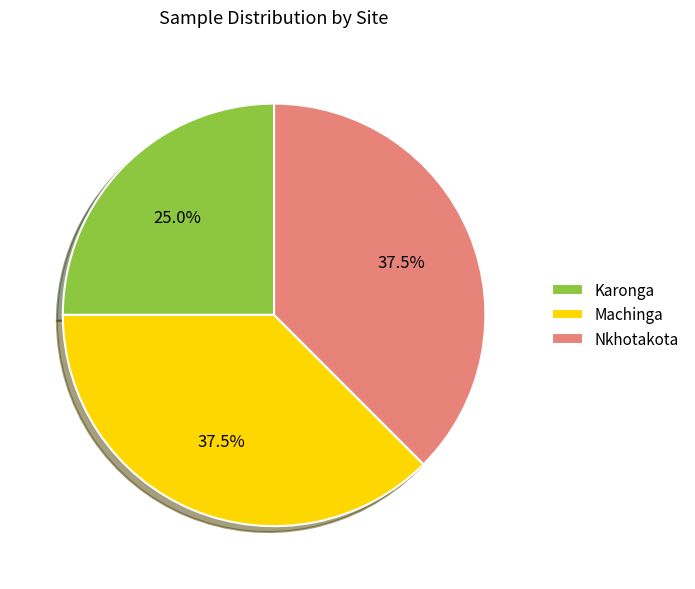

What is the smallest slice in the pie chart?

Karonga